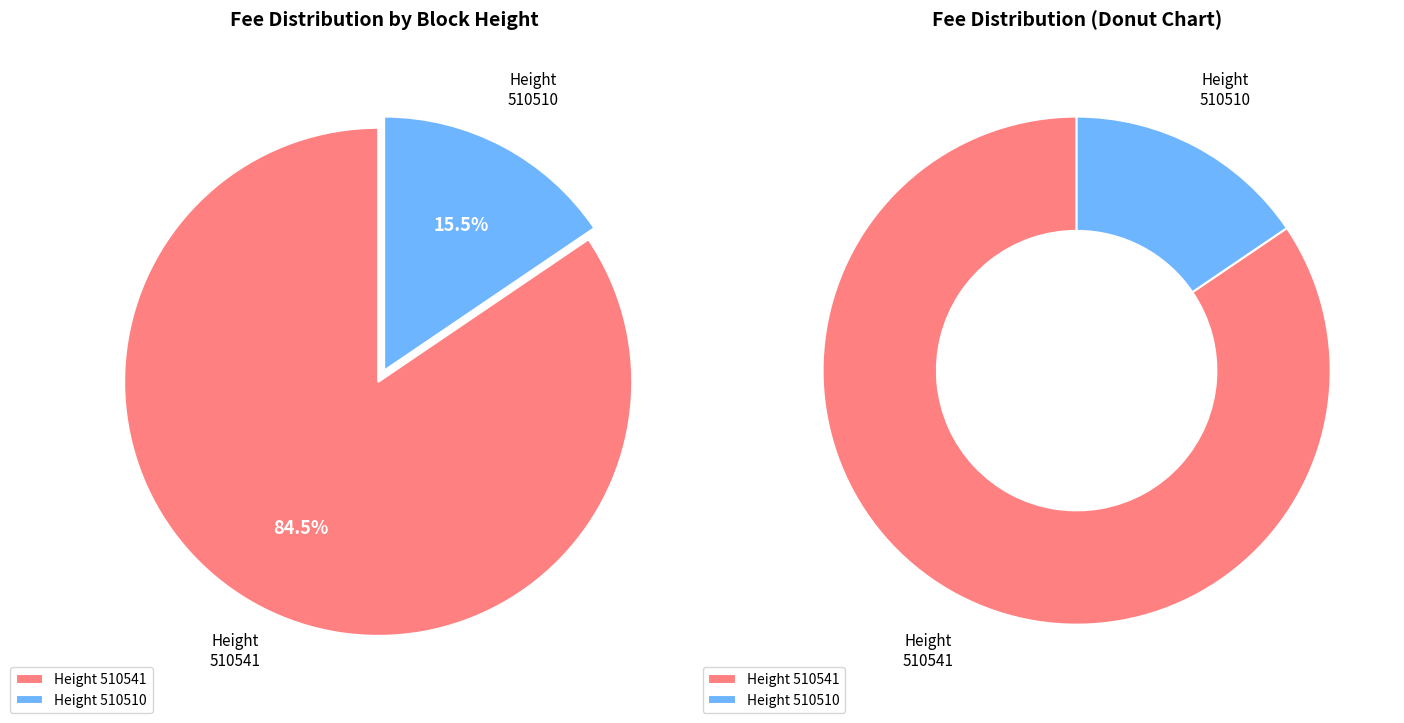

True or false: 510510 accounts for 6% of the total.

False